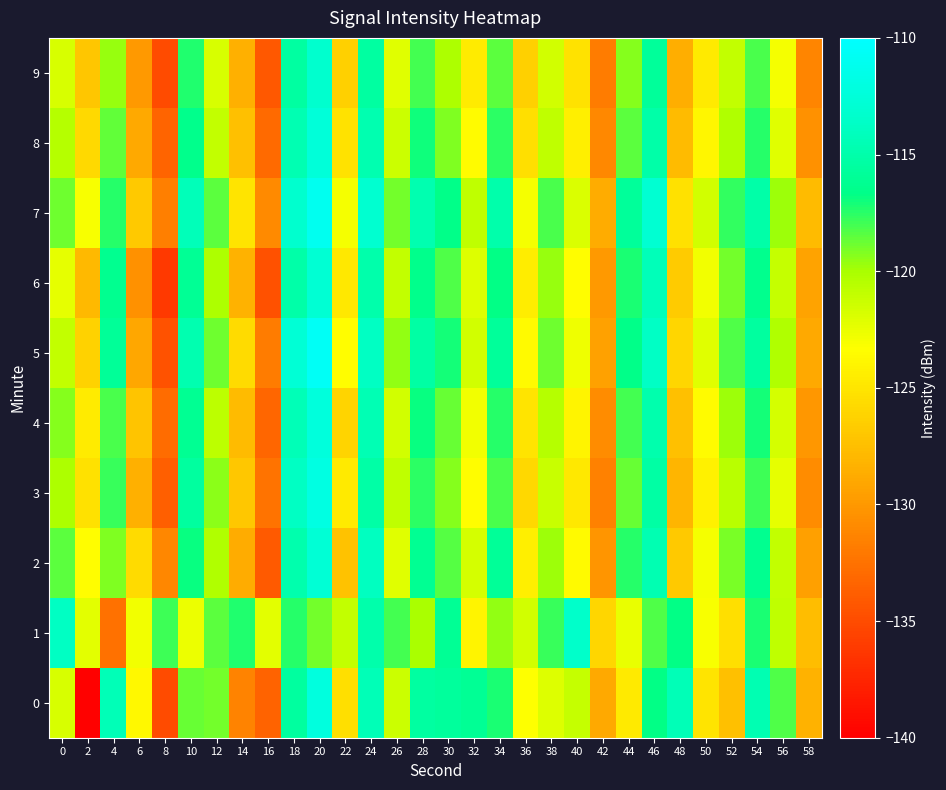

Reading left to right, extract all data points from this chart.

0: 0=-121.8	2=-139.8	4=-114.4	6=-123.8	8=-135.0	10=-118.7	12=-119.0	14=-131.4	16=-133.4	18=-115.5	20=-112.2	22=-125.4	24=-114.4	26=-121.3	28=-115.4	30=-115.7	32=-116.1	34=-117.2	36=-123.2	38=-122.1	40=-121.1	42=-129.0	44=-124.8	46=-116.7	48=-114.4	50=-125.0	52=-127.4	54=-114.6	56=-118.2	58=-128.4
1: 0=-113.8	2=-122.3	4=-132.5	6=-122.9	8=-117.9	10=-122.6	12=-118.5	14=-117.3	16=-122.3	18=-117.5	20=-119.0	22=-121.0	24=-115.0	26=-118.0	28=-120.0	30=-116.0	32=-124.0	34=-119.5	36=-121.5	38=-117.8	40=-113.5	42=-126.0	44=-122.5	46=-118.3	48=-116.7	50=-123.1	52=-125.4	54=-117.2	56=-120.8	58=-127.6
2: 0=-118.5	2=-123.4	4=-119.2	6=-125.6	8=-131.2	10=-116.8	12=-120.3	14=-128.7	16=-134.1	18=-114.9	20=-112.8	22=-127.3	24=-113.9	26=-122.1	28=-116.2	30=-118.4	32=-121.7	34=-115.9	36=-124.3	38=-119.8	40=-123.6	42=-130.2	44=-117.4	46=-114.6	48=-126.8	50=-122.9	52=-119.1	54=-116.3	56=-121.0	58=-129.5
3: 0=-120.1	2=-125.3	4=-117.8	6=-128.4	8=-133.7	10=-115.6	12=-119.4	14=-126.9	16=-132.5	18=-113.8	20=-111.9	22=-124.7	24=-115.2	26=-120.8	28=-117.6	30=-119.3	32=-123.4	34=-118.1	36=-125.9	38=-121.2	40=-124.8	42=-131.5	44=-118.7	46=-115.3	48=-128.1	50=-124.2	52=-120.6	54=-117.9	56=-122.4	58=-130.8
4: 0=-119.3	2=-124.6	4=-118.1	6=-127.2	8=-132.9	10=-116.2	12=-120.7	14=-127.8	16=-133.3	18=-114.4	20=-112.3	22=-126.1	24=-114.5	26=-121.6	28=-116.9	30=-118.7	32=-122.8	34=-117.4	36=-125.1	38=-120.5	40=-124.0	42=-130.8	44=-118.0	46=-114.9	48=-127.4	50=-123.5	52=-119.8	54=-117.1	56=-121.7	58=-130.1
5: 0=-121.0	2=-126.2	4=-115.9	6=-129.1	8=-134.5	10=-114.8	12=-118.9	14=-125.6	16=-131.8	18=-112.7	20=-110.6	22=-123.4	24=-113.8	26=-119.5	28=-115.3	30=-117.1	32=-121.5	34=-115.8	36=-123.7	38=-118.9	40=-122.7	42=-129.4	44=-116.6	46=-113.7	48=-126.0	50=-122.1	52=-118.3	54=-115.6	56=-120.3	58=-128.9
6: 0=-122.4	2=-127.9	4=-116.3	6=-130.5	8=-136.2	10=-116.0	12=-120.1	14=-128.3	16=-134.7	18=-115.1	20=-112.9	22=-124.8	24=-115.0	26=-120.9	28=-116.5	30=-118.3	32=-122.0	34=-116.7	36=-124.5	38=-119.7	40=-123.4	42=-130.0	44=-117.2	46=-114.3	48=-126.7	50=-122.8	52=-119.0	54=-116.4	56=-121.1	58=-129.3
7: 0=-118.8	2=-123.1	4=-117.4	6=-126.8	8=-131.6	10=-114.3	12=-118.5	14=-125.1	16=-130.9	18=-113.2	20=-111.0	22=-122.9	24=-113.1	26=-119.0	28=-114.8	30=-116.6	32=-120.8	34=-115.0	36=-122.9	38=-118.2	40=-121.9	42=-128.7	44=-115.8	46=-113.0	48=-125.3	50=-121.5	52=-117.7	54=-115.1	56=-119.8	58=-127.8
8: 0=-120.5	2=-125.8	4=-118.6	6=-128.9	8=-133.4	10=-116.5	12=-120.9	14=-127.4	16=-133.0	18=-114.6	20=-112.5	22=-125.2	24=-114.7	26=-121.3	28=-117.0	30=-119.2	32=-123.5	34=-117.6	36=-125.4	38=-120.8	40=-124.3	42=-131.0	44=-118.5	46=-115.1	48=-127.8	50=-123.9	52=-120.2	54=-117.4	56=-122.1	58=-130.5
9: 0=-121.8	2=-127.0	4=-119.7	6=-130.0	8=-135.0	10=-117.3	12=-121.8	14=-128.5	16=-134.2	18=-115.4	20=-113.2	22=-126.3	24=-115.5	26=-122.1	28=-118.0	30=-120.1	32=-124.6	34=-118.5	36=-126.3	38=-121.6	40=-125.2	42=-131.8	44=-119.3	46=-115.8	48=-128.6	50=-124.7	52=-121.0	54=-118.2	56=-122.9	58=-131.3